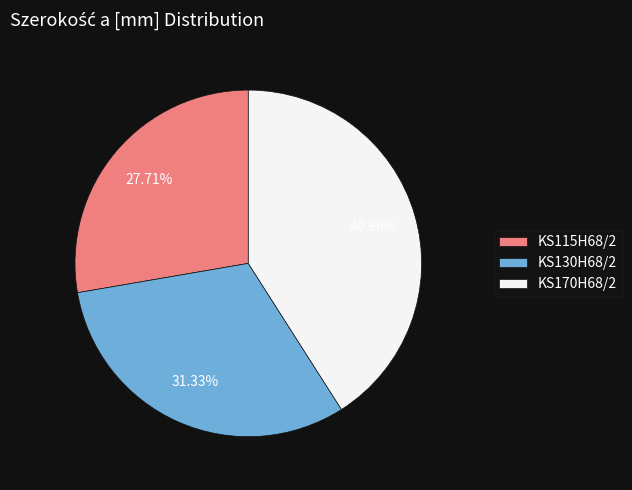

What is the smallest slice in the pie chart?

KS115H68/2